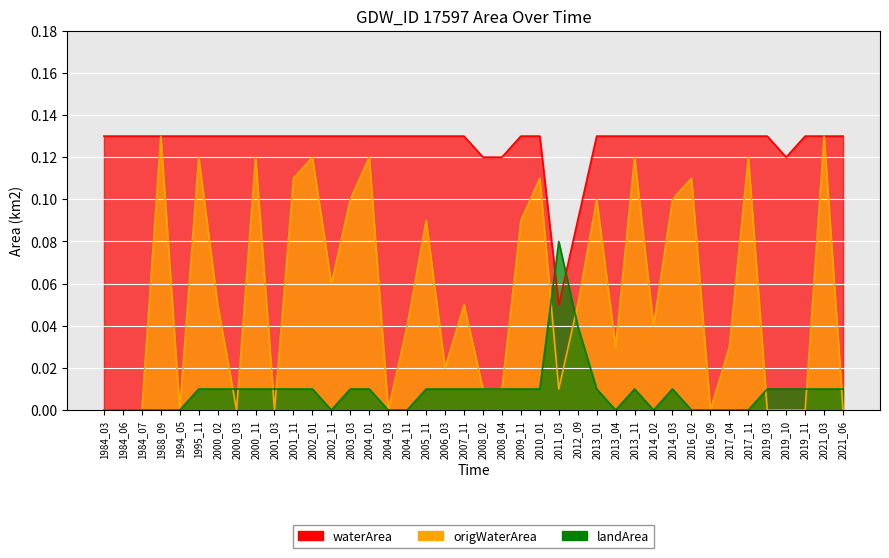

Which series has the largest total across all categories?

waterArea